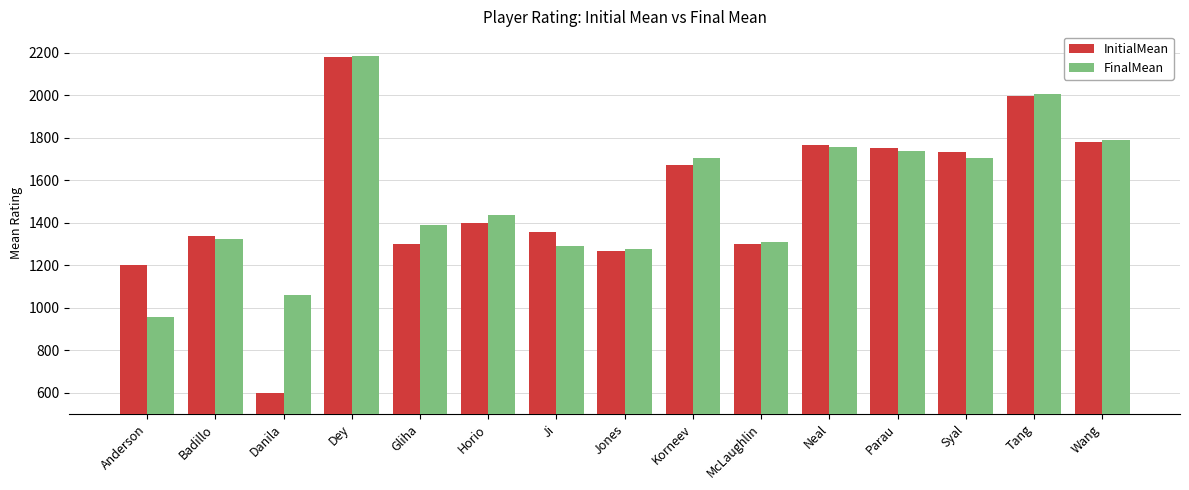

What is the lowest value of the FinalMean series?

954